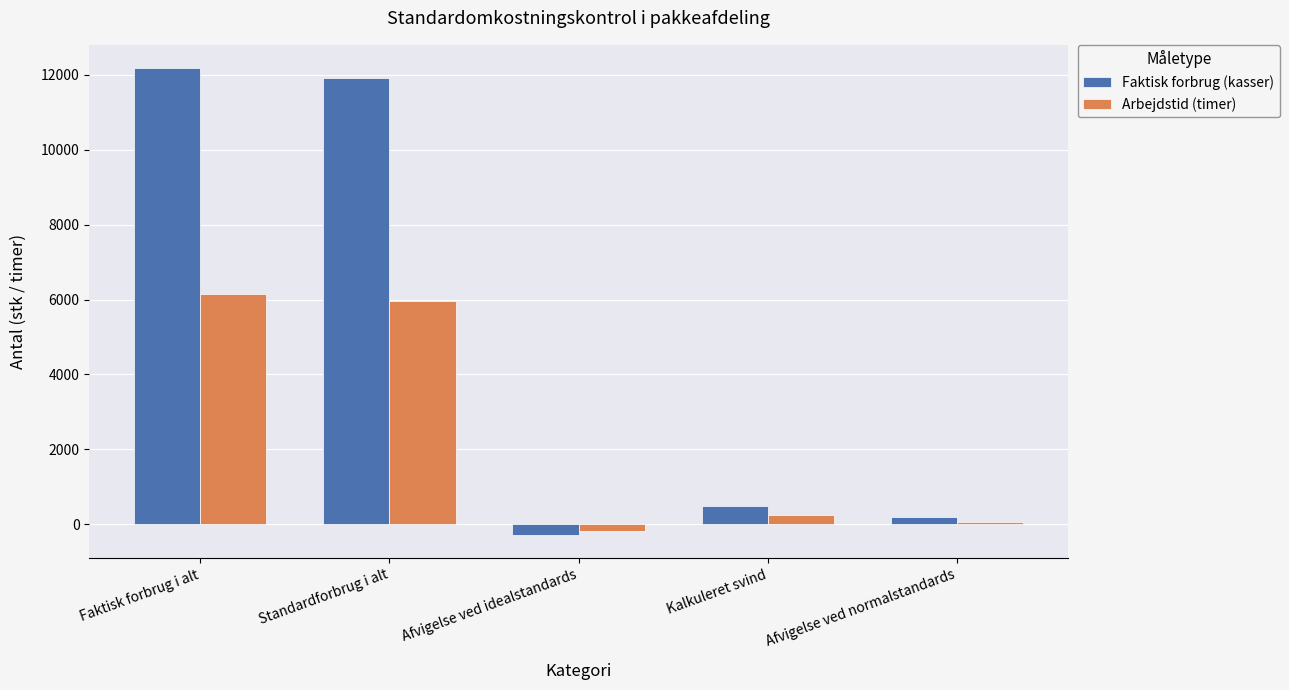

Rank the series at Afvigelse ved normalstandards from lowest to highest value.

Arbejdstid (timer), Faktisk forbrug (kasser)